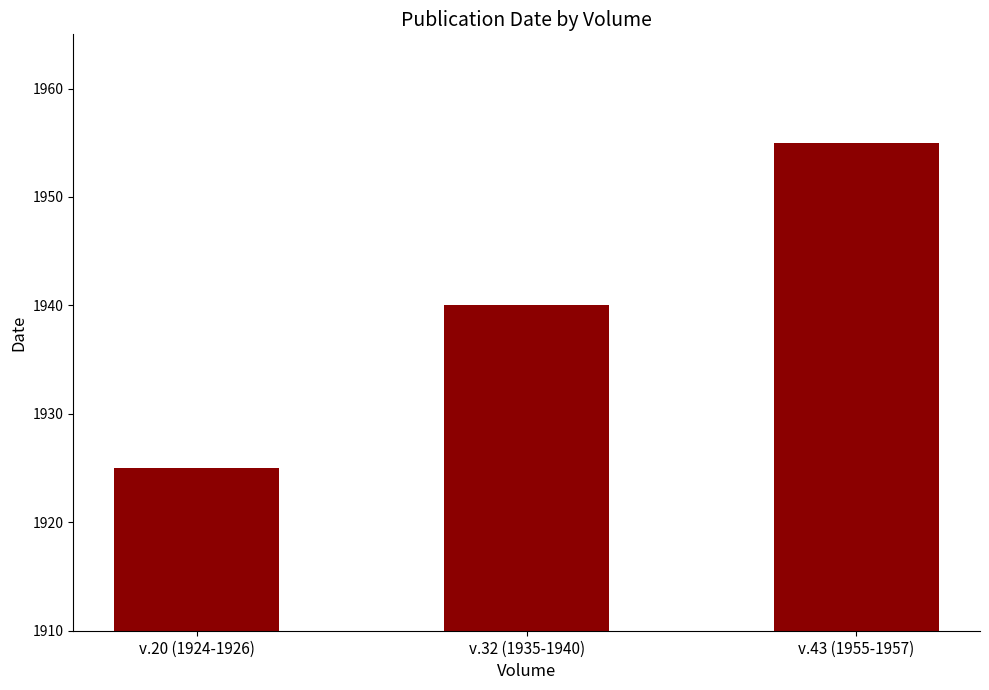

What is the smallest value displayed?

1925